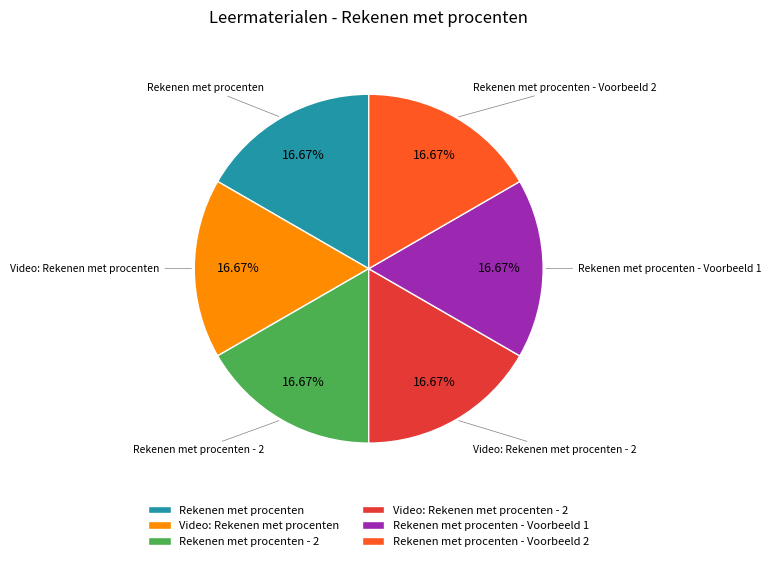

Approximately how many times larger is the value at Video: Rekenen met procenten compared to Rekenen met procenten - Voorbeeld 1?

1.0